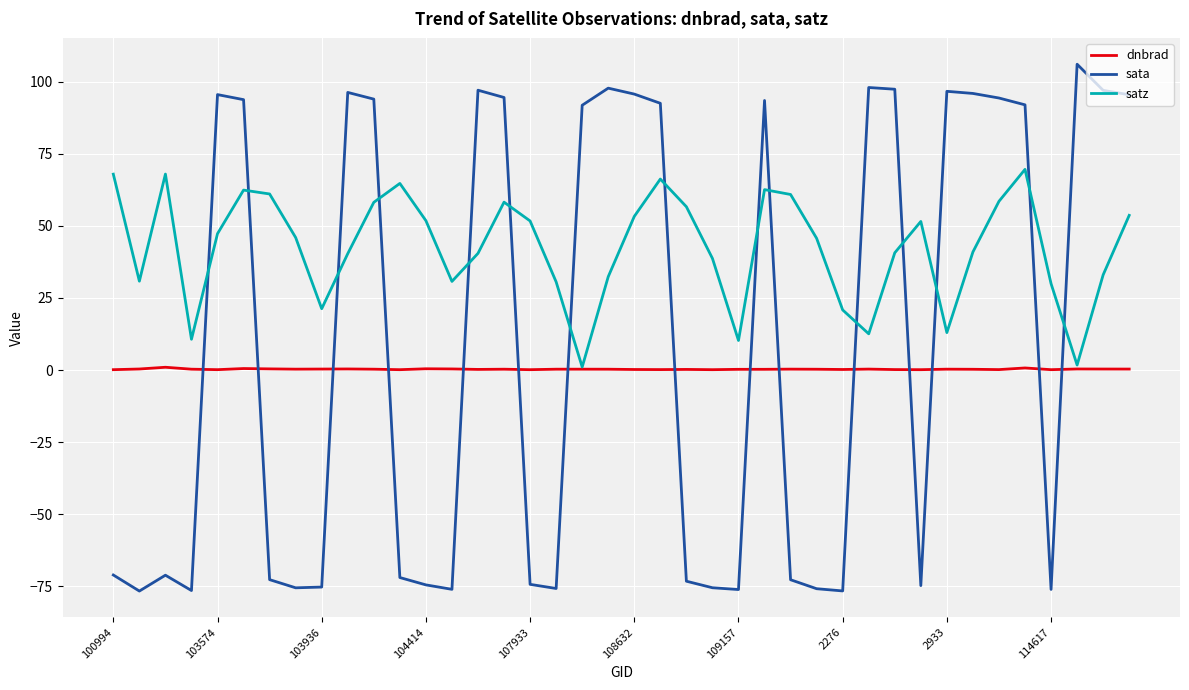

How many lines are shown in the chart?

3